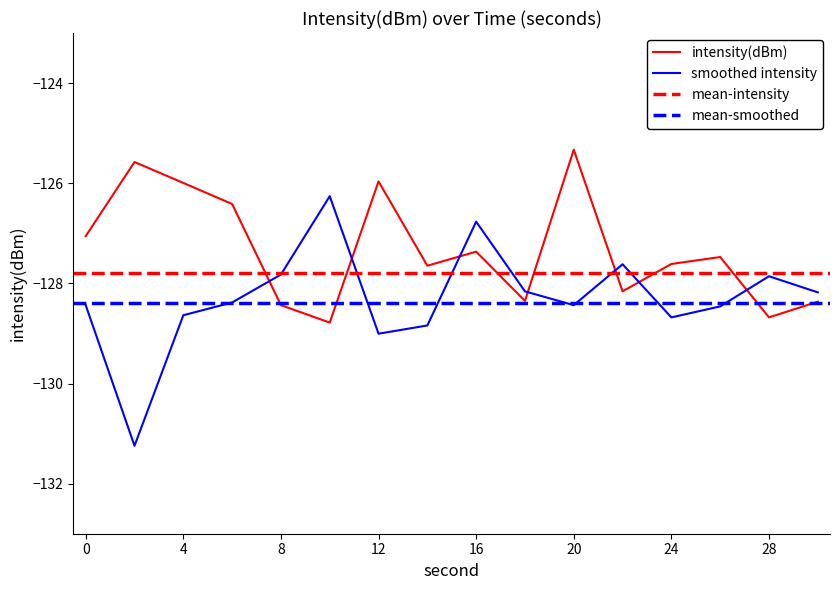

Between which two adjacent categories do intensity(dBm) and smoothed first intersect?

6 and 8